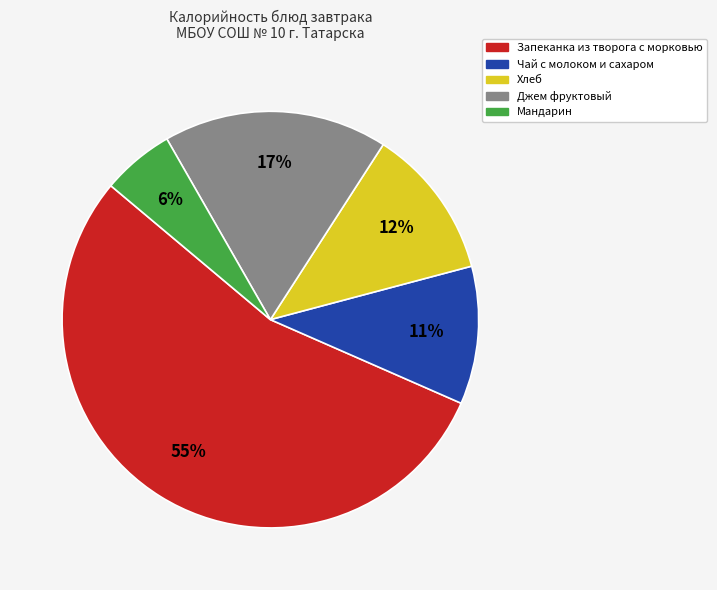

Which slice is the smallest?

Мандарин